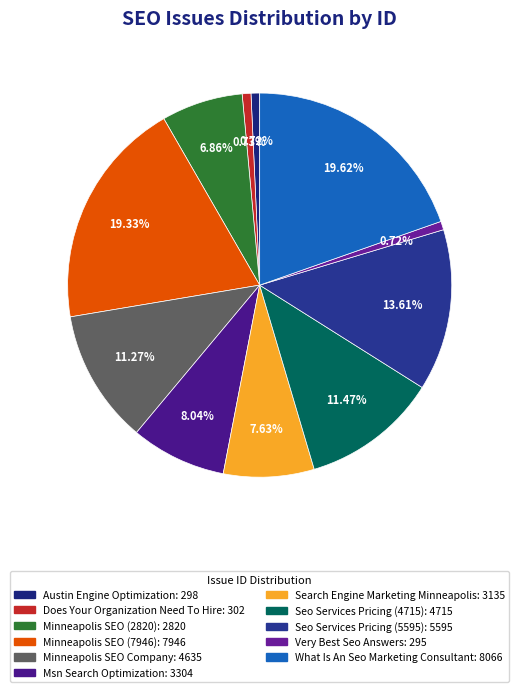

The Seo Services Pricing (4715) slice represents 11% of the pie. True or false?

True